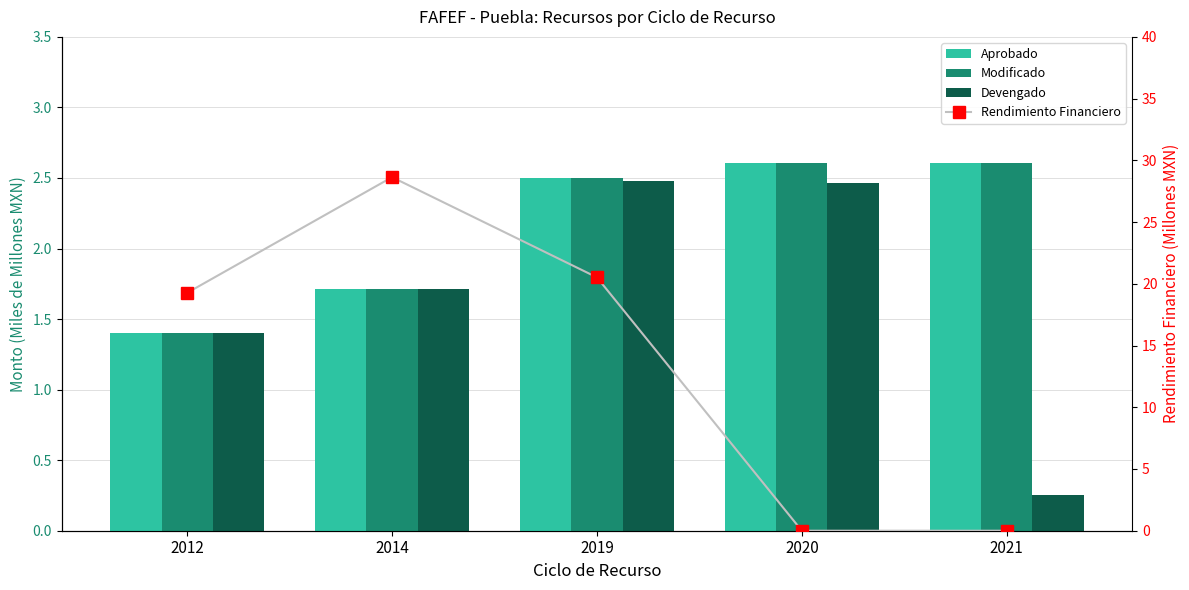

At which label is Rendimiento Financiero closest to 14?

2012